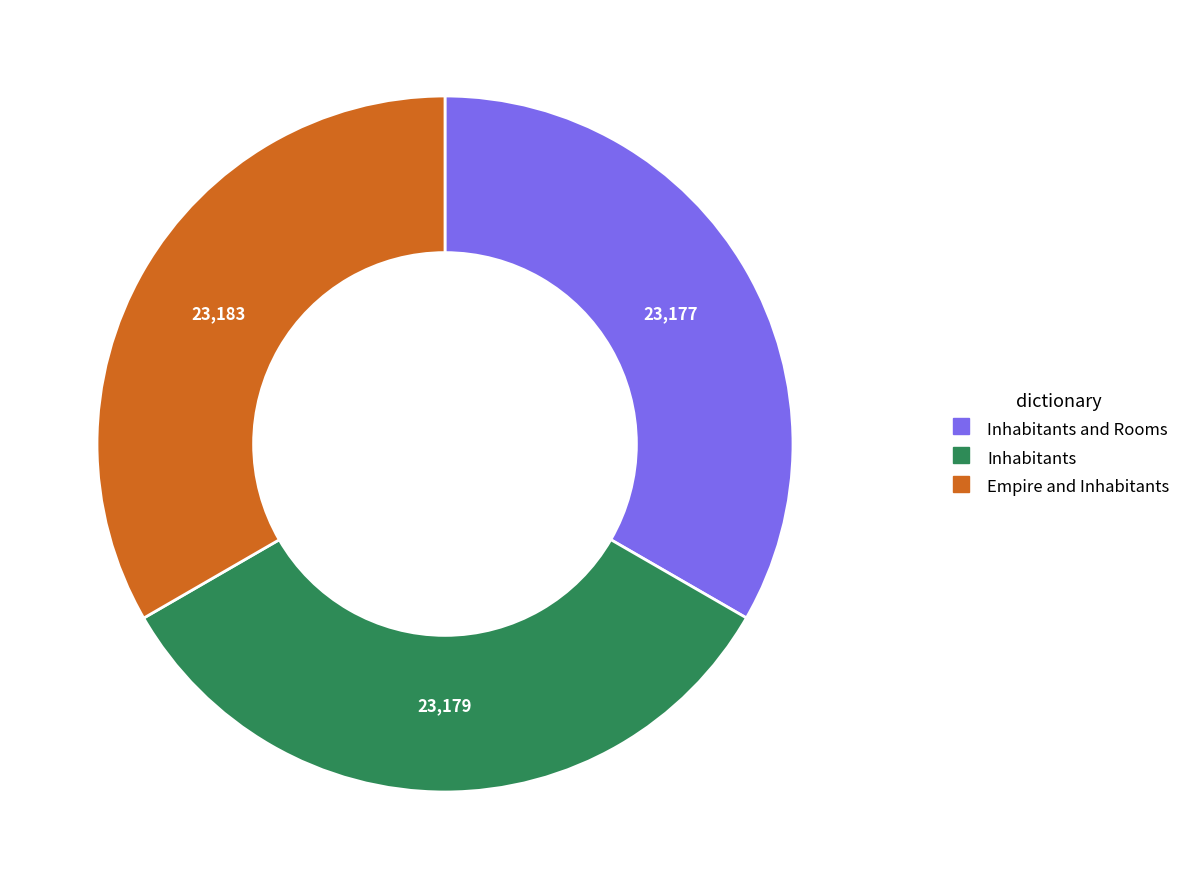

Is there a majority slice in this chart?

No